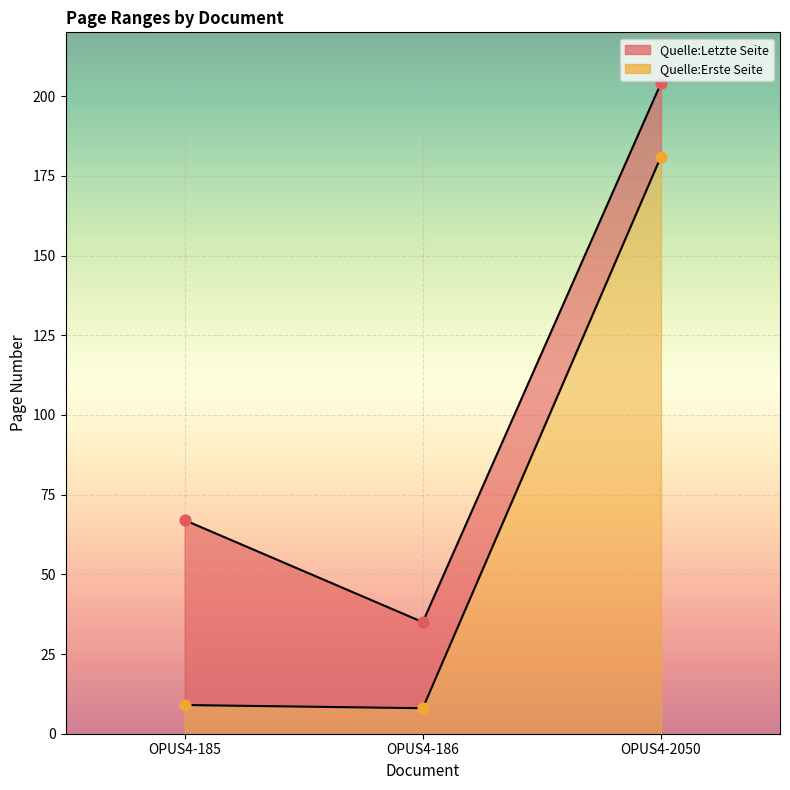

At how many categories does at least one series exceed 164?

1